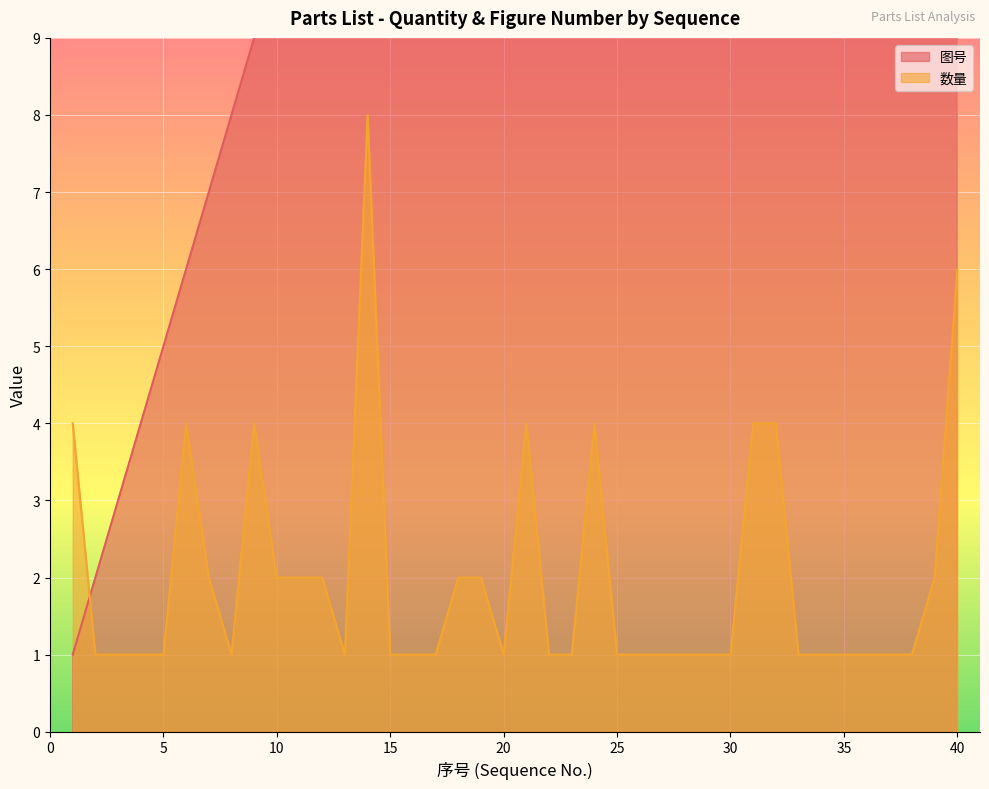

What are all the series names shown in the legend?

图号, 数量